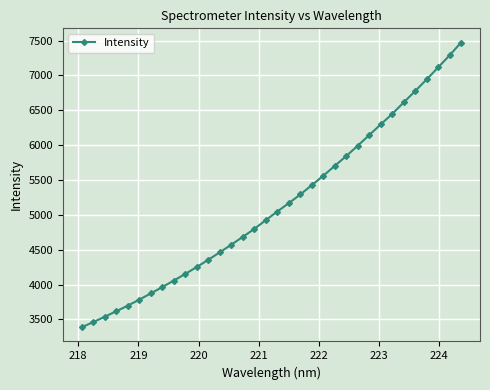

What is the value of the 28th point from the left?

6447.1